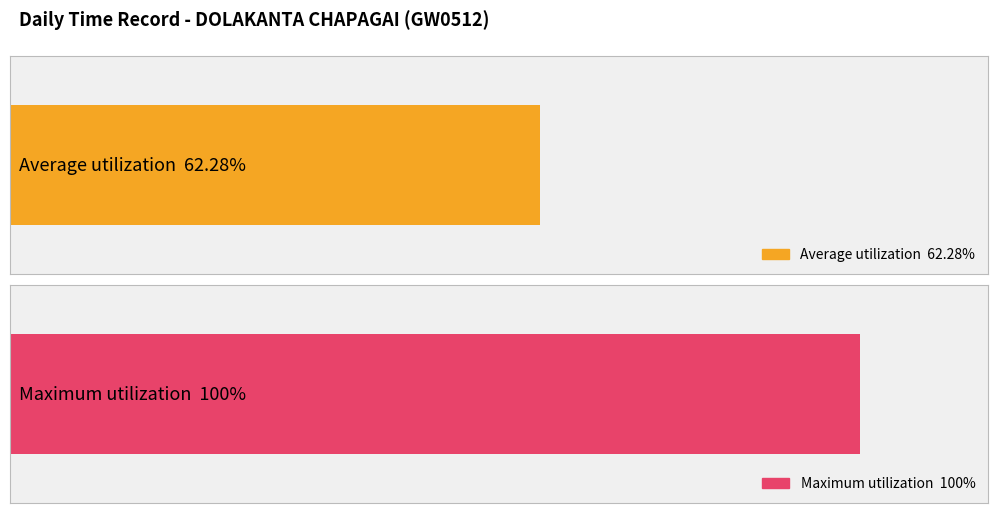

Are the bars grouped side by side (vs. stacked)?

No